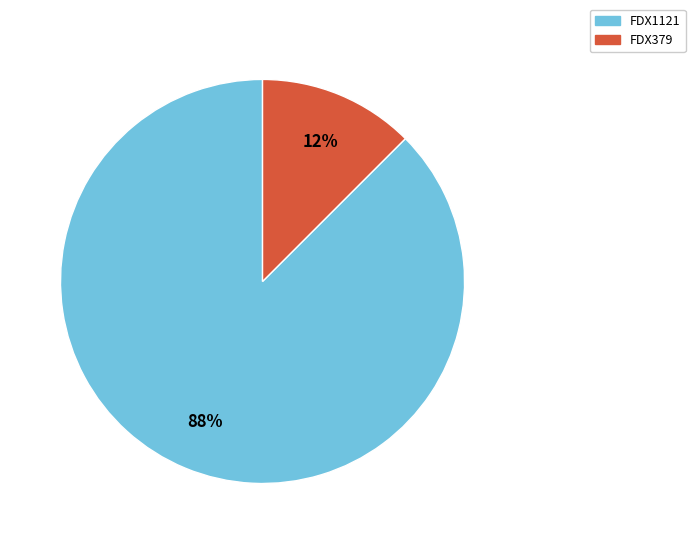

Rank the categories by value from lowest to highest.

FDX379, FDX1121